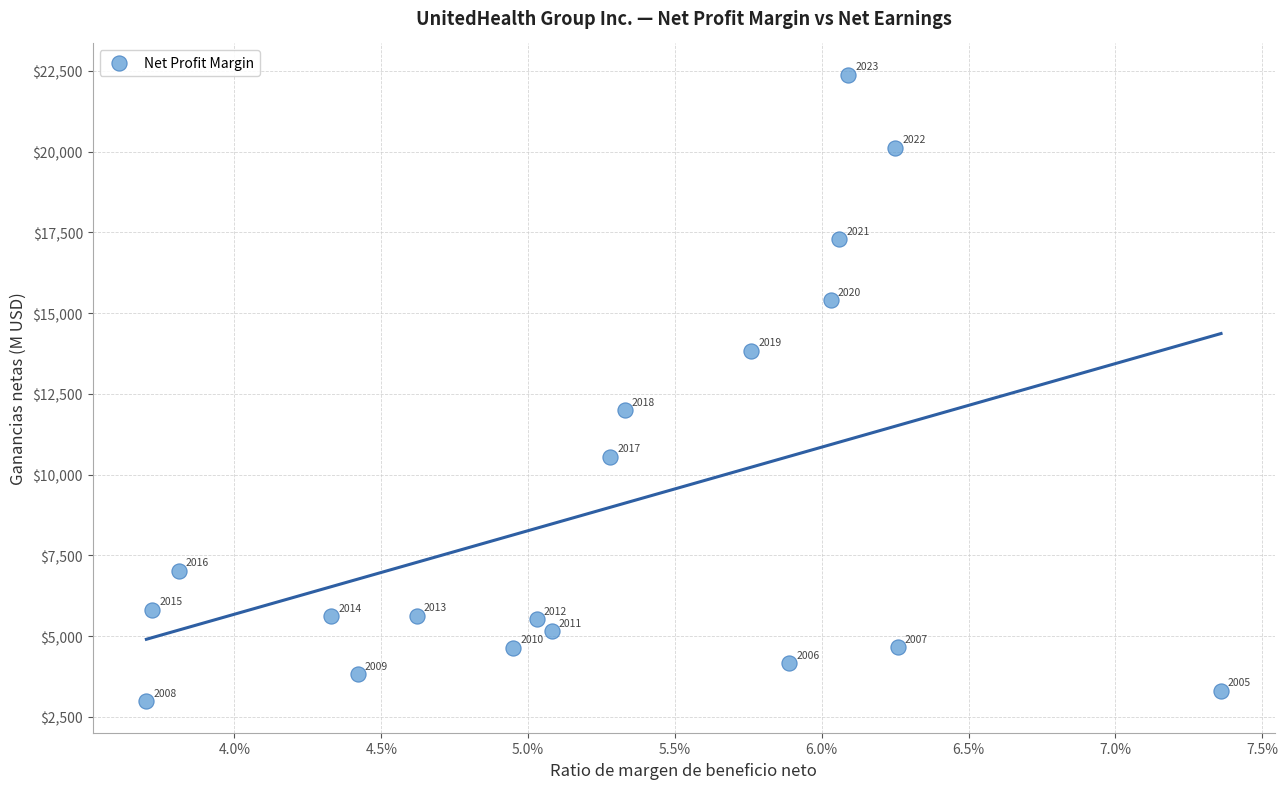

What is the range of Y values (max minus min)?

19404